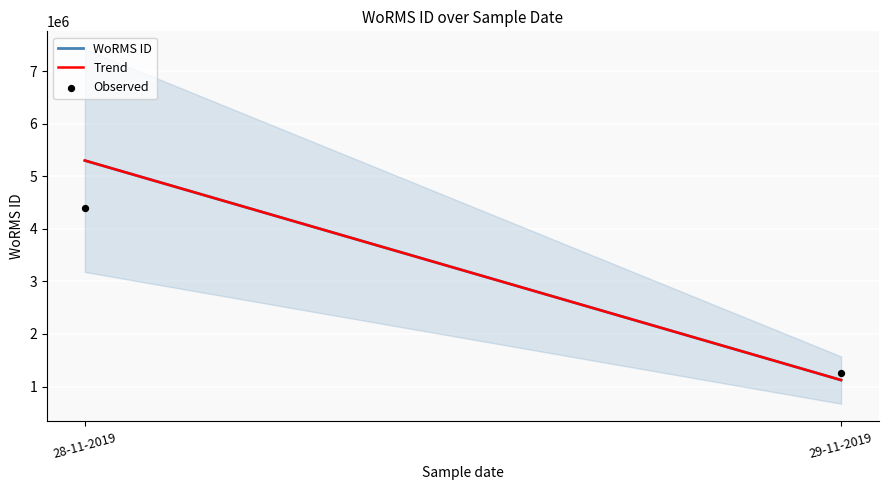

What is the average Y value?

2825348.0